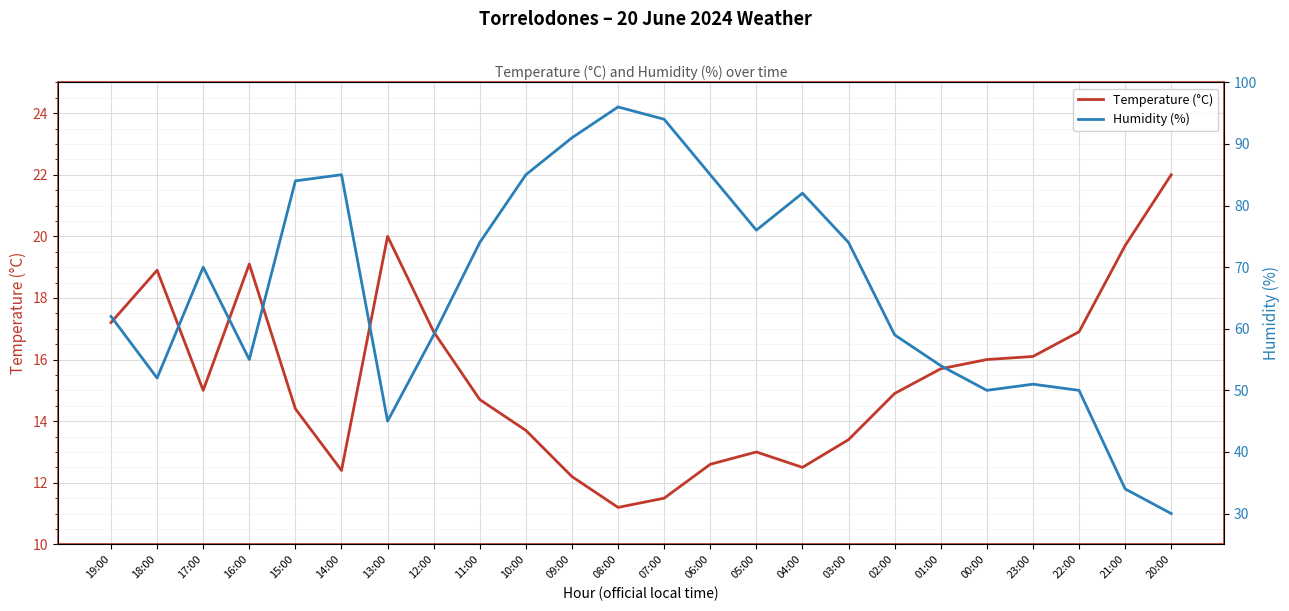

List the series in order of their overall mean, lowest first.

Temperature (°C), Humidity (%)